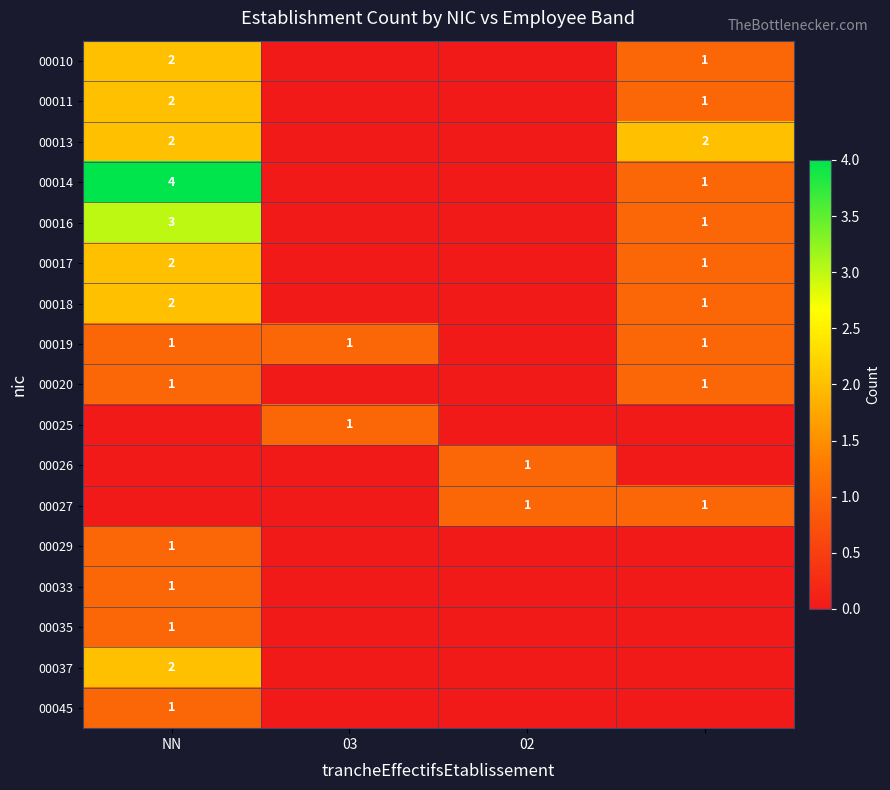

Is it true that 00018 equals 0 at NN?

False